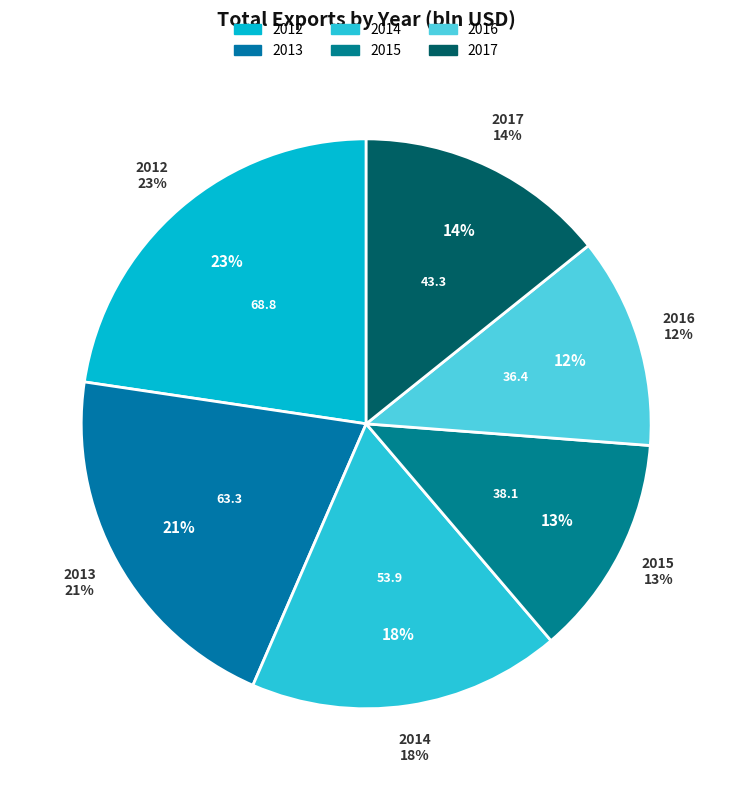

To the nearest percent, what portion does 2013 represent?

21%